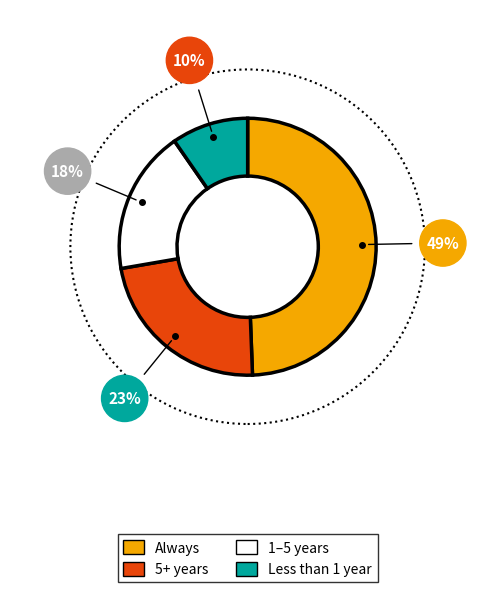

How many segments does this pie chart have?

4